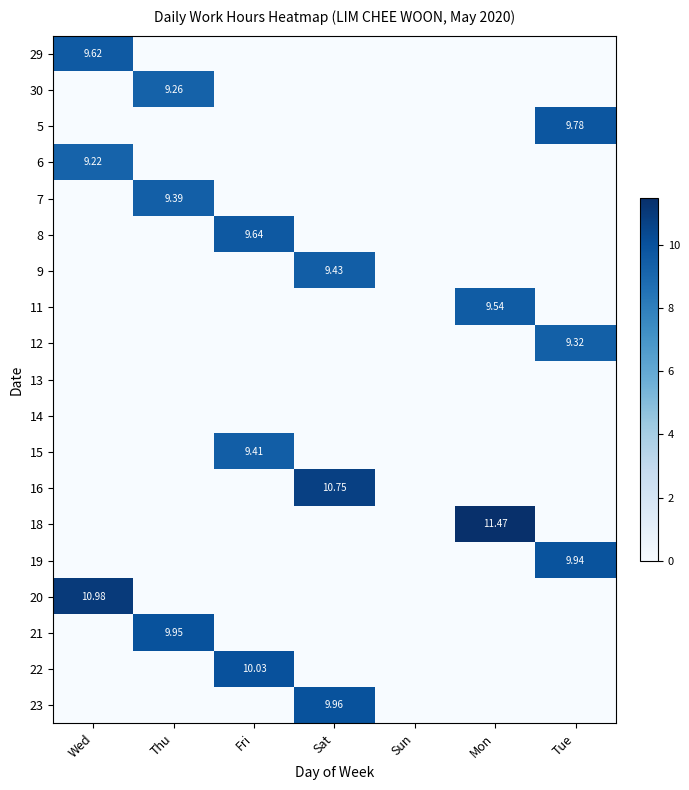

How many data points does each series have?

7